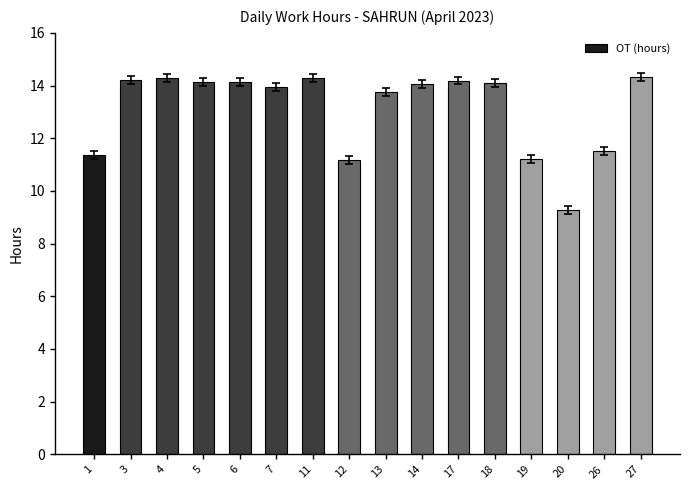

What is the value of the 12th bar from the left?

14.1